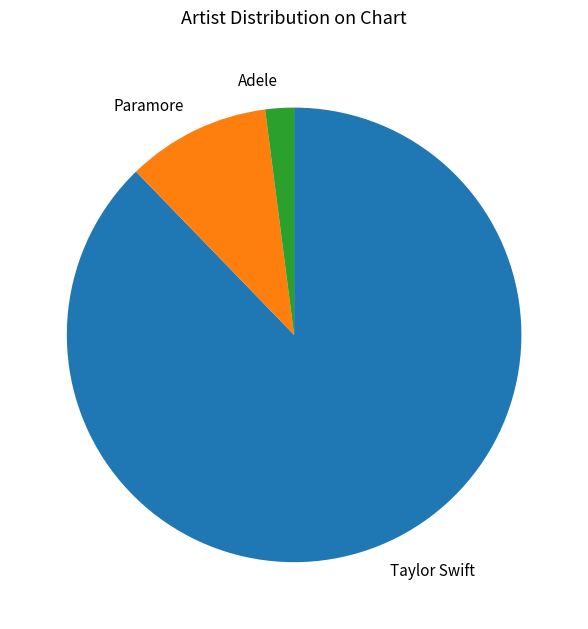

Combined, do Taylor Swift and Adele account for over 50%?

Yes